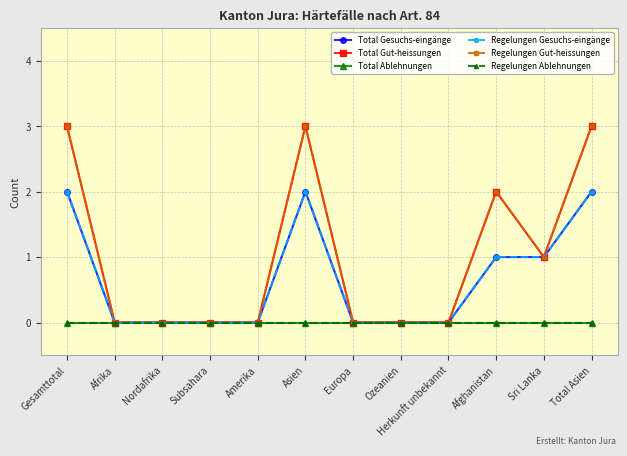

What is the sum of all Total Gut-heissungen values?

12